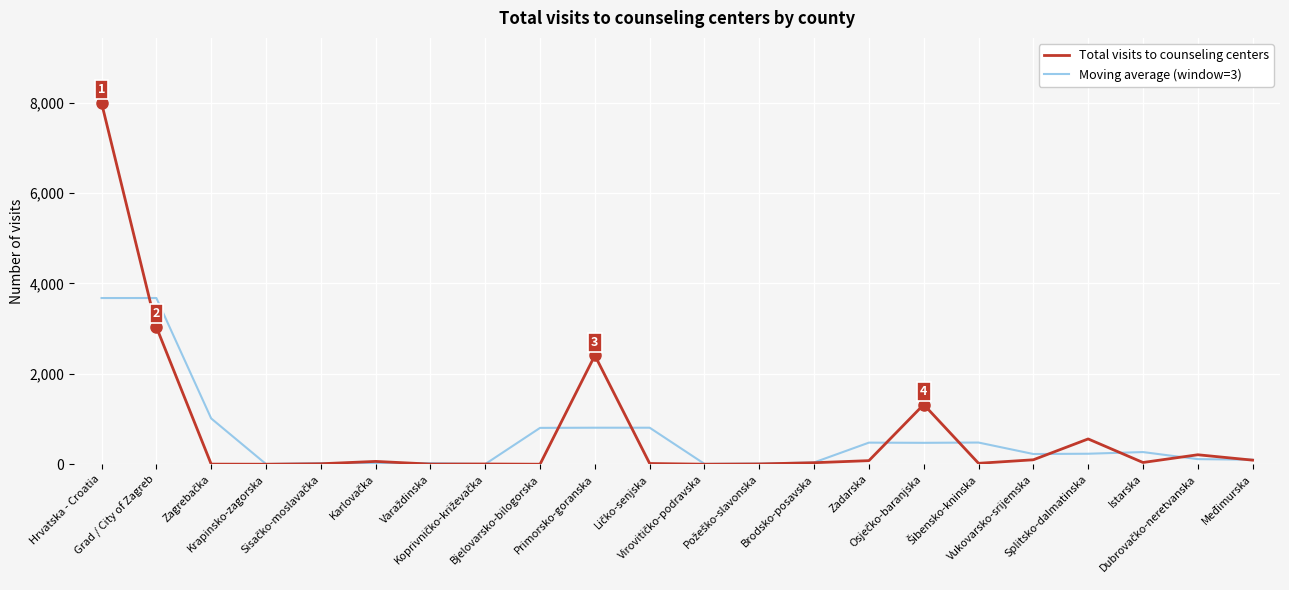

Where is Total visits to counseling centers nearest to the value 3995?

Grad / City of Zagreb